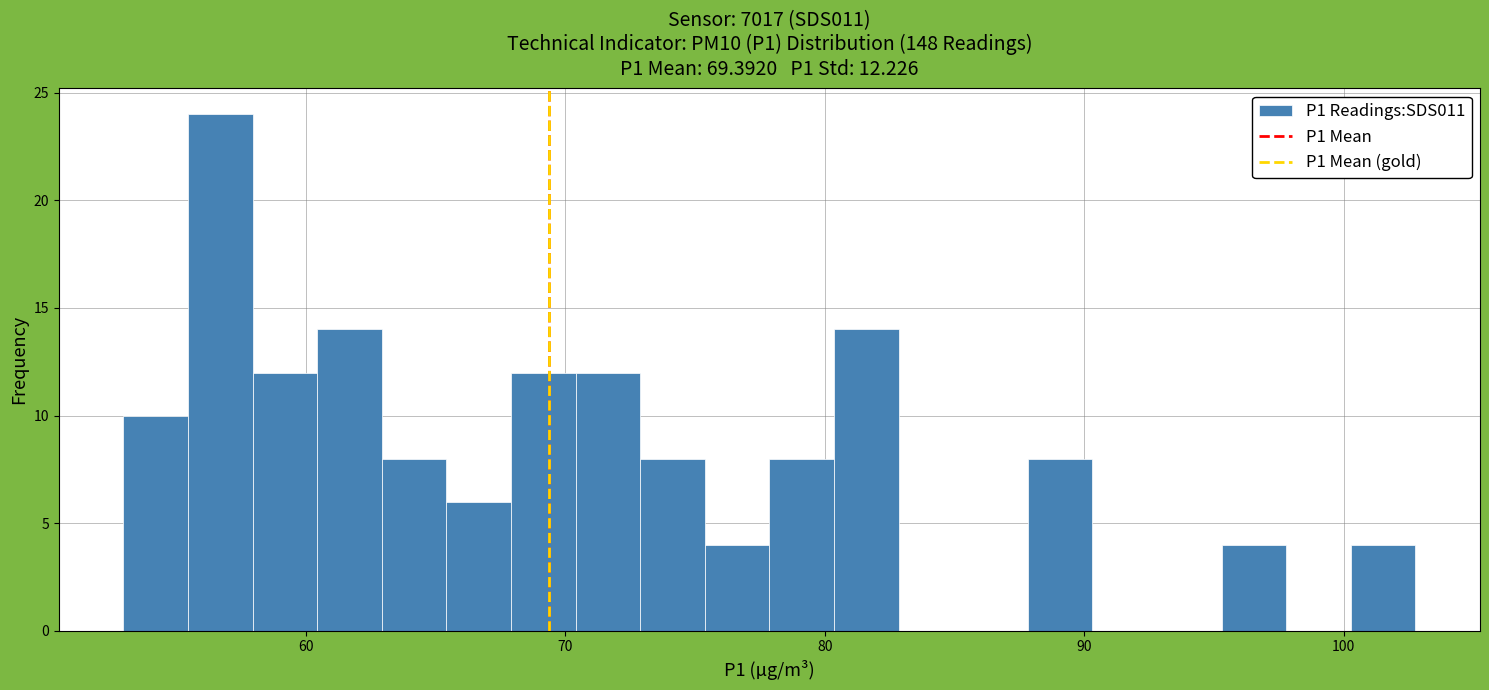

Read against the x-axis, roughly where is the centre of the tallest bar?

57